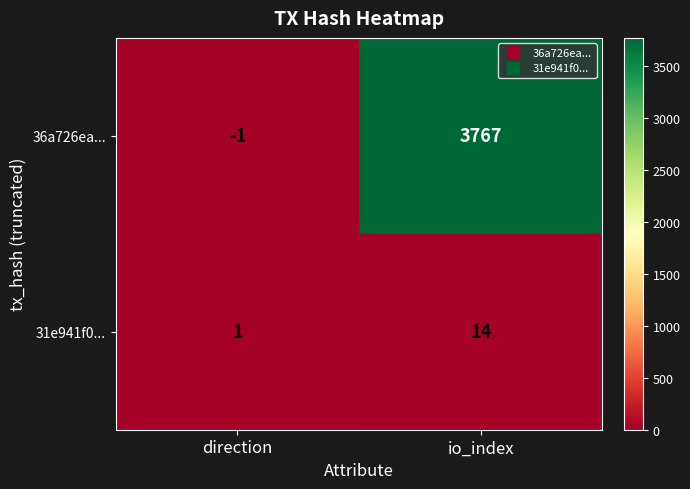

Count the number of data series in this chart.

2